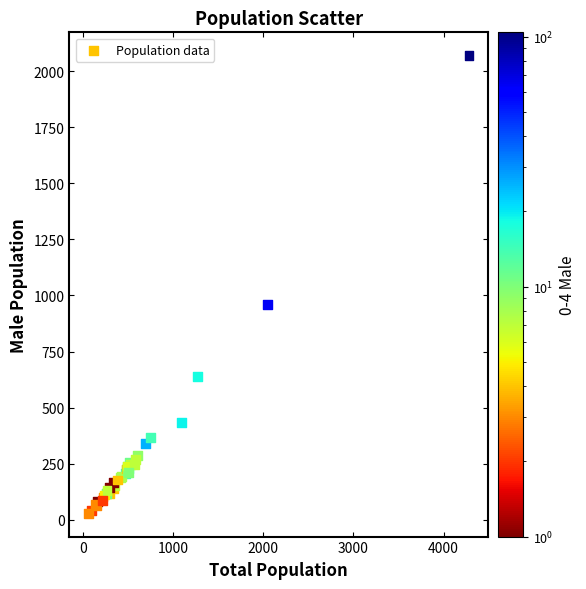

What Y value in the scatter plot is closest to 1049?

960